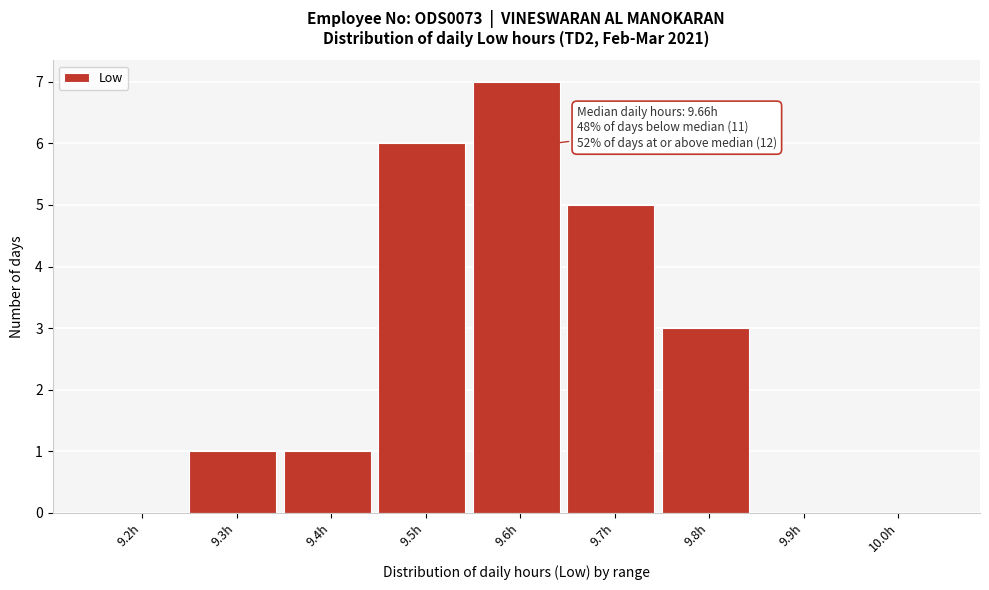

Reading left to right, list all the values displayed in this chart.

9.2h=0	9.3h=1	9.4h=1	9.5h=6	9.6h=7	9.7h=5	9.8h=3	9.9h=0	10.0h=0